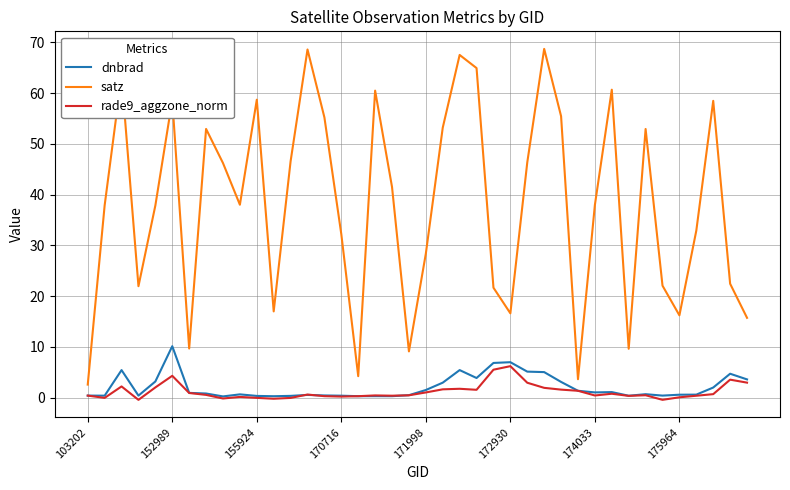

True or false: satz and rade9_aggzone_norm intersect in this chart.

False